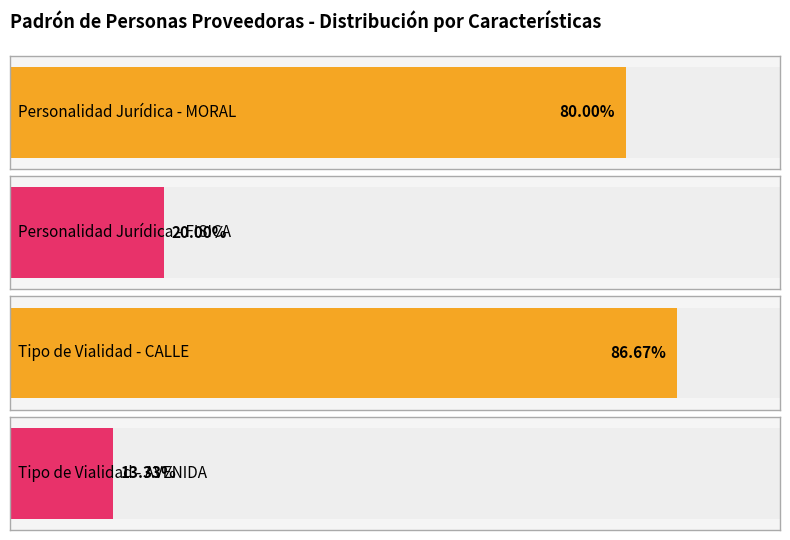

The value of CALLE at LA LEY is 7. True or false?

False